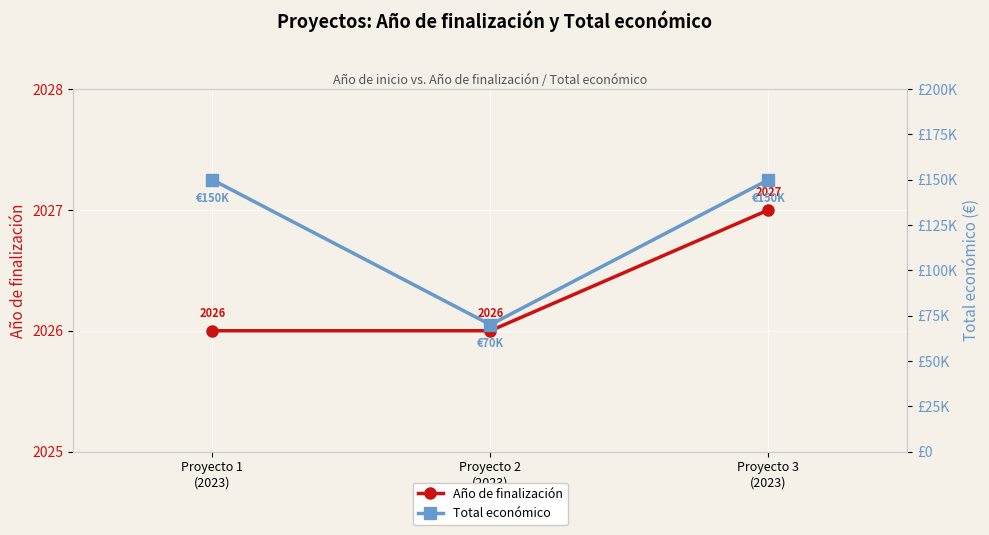

The value of Año de finalización at Proyecto 3
(2023) is 2027. True or false?

True